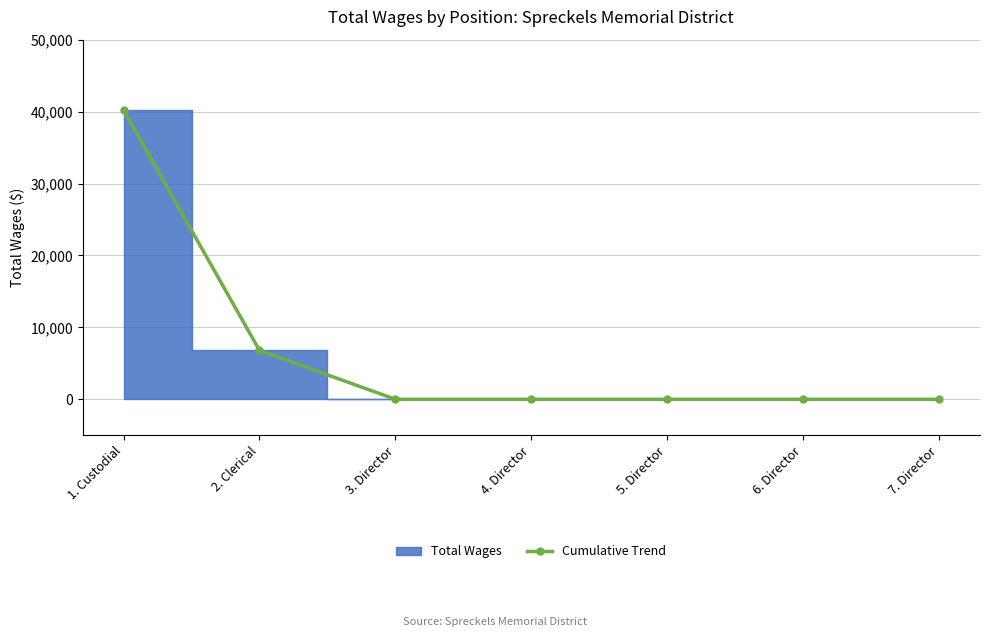

Is it true that the value at 2. Clerical is 9844?

False